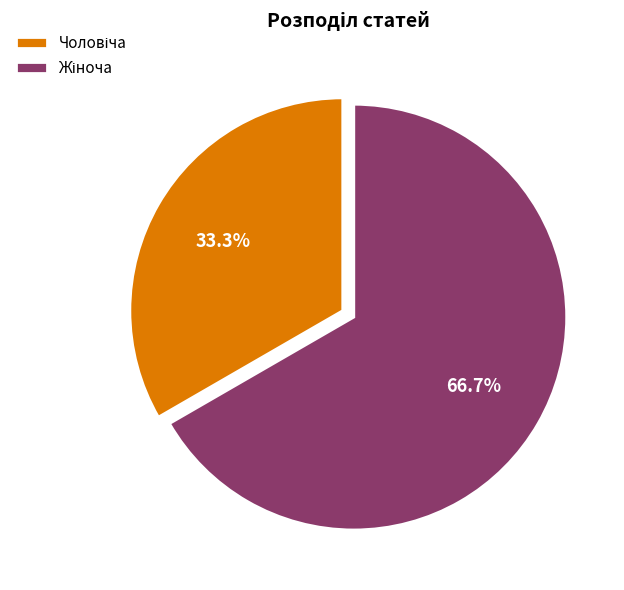

Does any single category account for the majority?

Yes